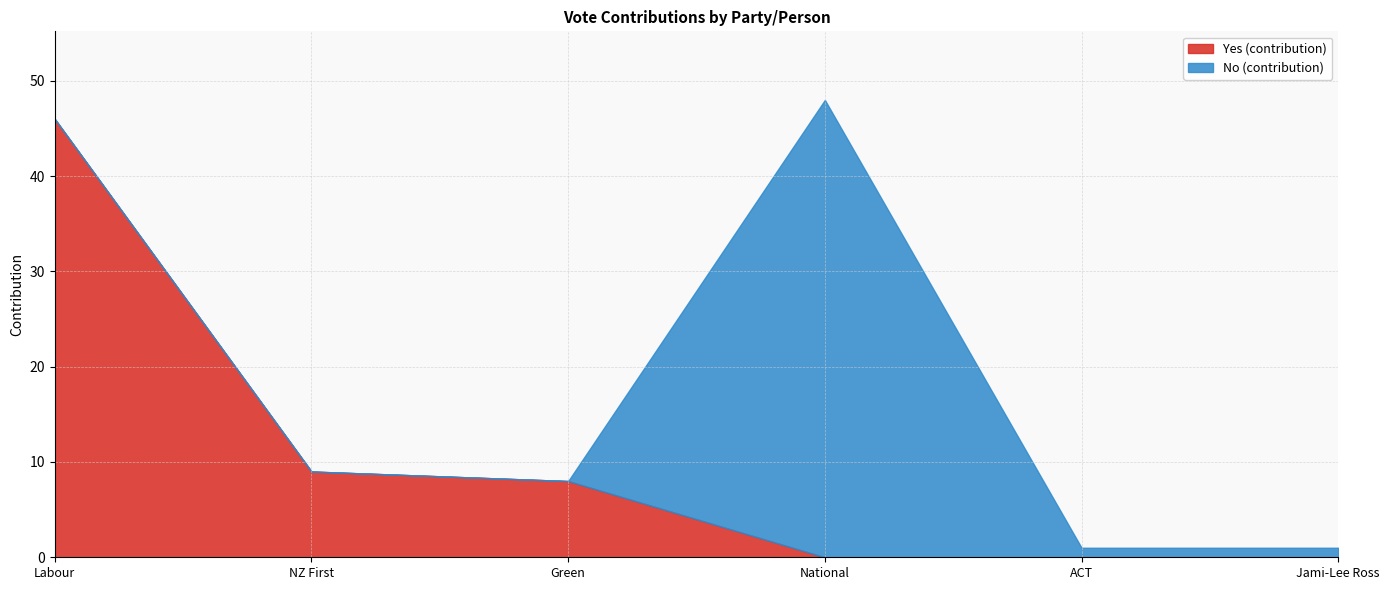

Is the value of No (contribution) at National greater than the value of Yes (contribution) at National?

Yes